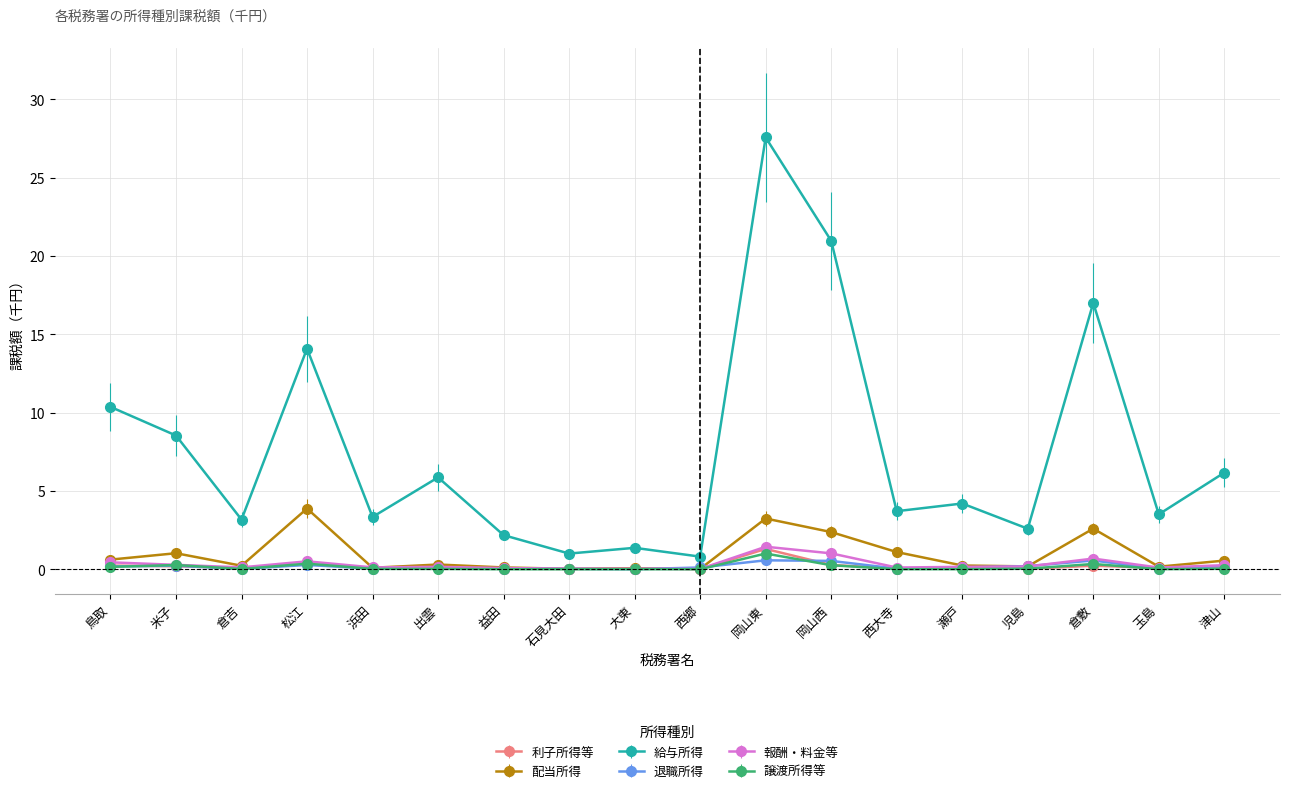

Which series has the largest range (max minus min)?

給与所得